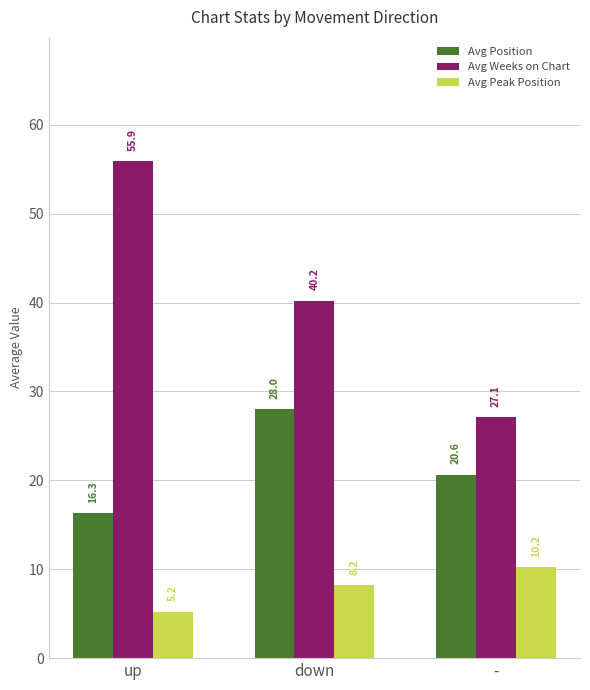

How many values in the Avg Peak Position series exceed 8?

2